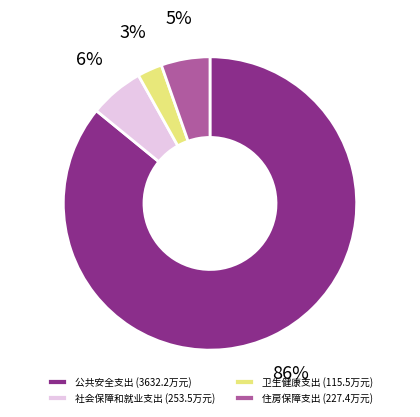

What is the largest slice in the pie chart?

公共安全支出